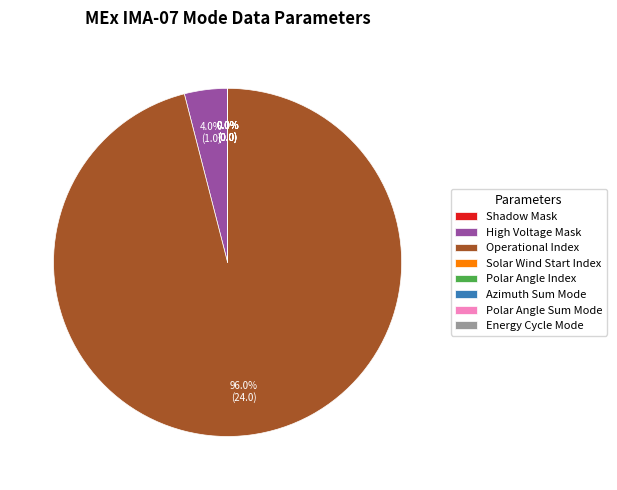

The Energy Cycle Mode slice represents 14% of the pie. True or false?

False